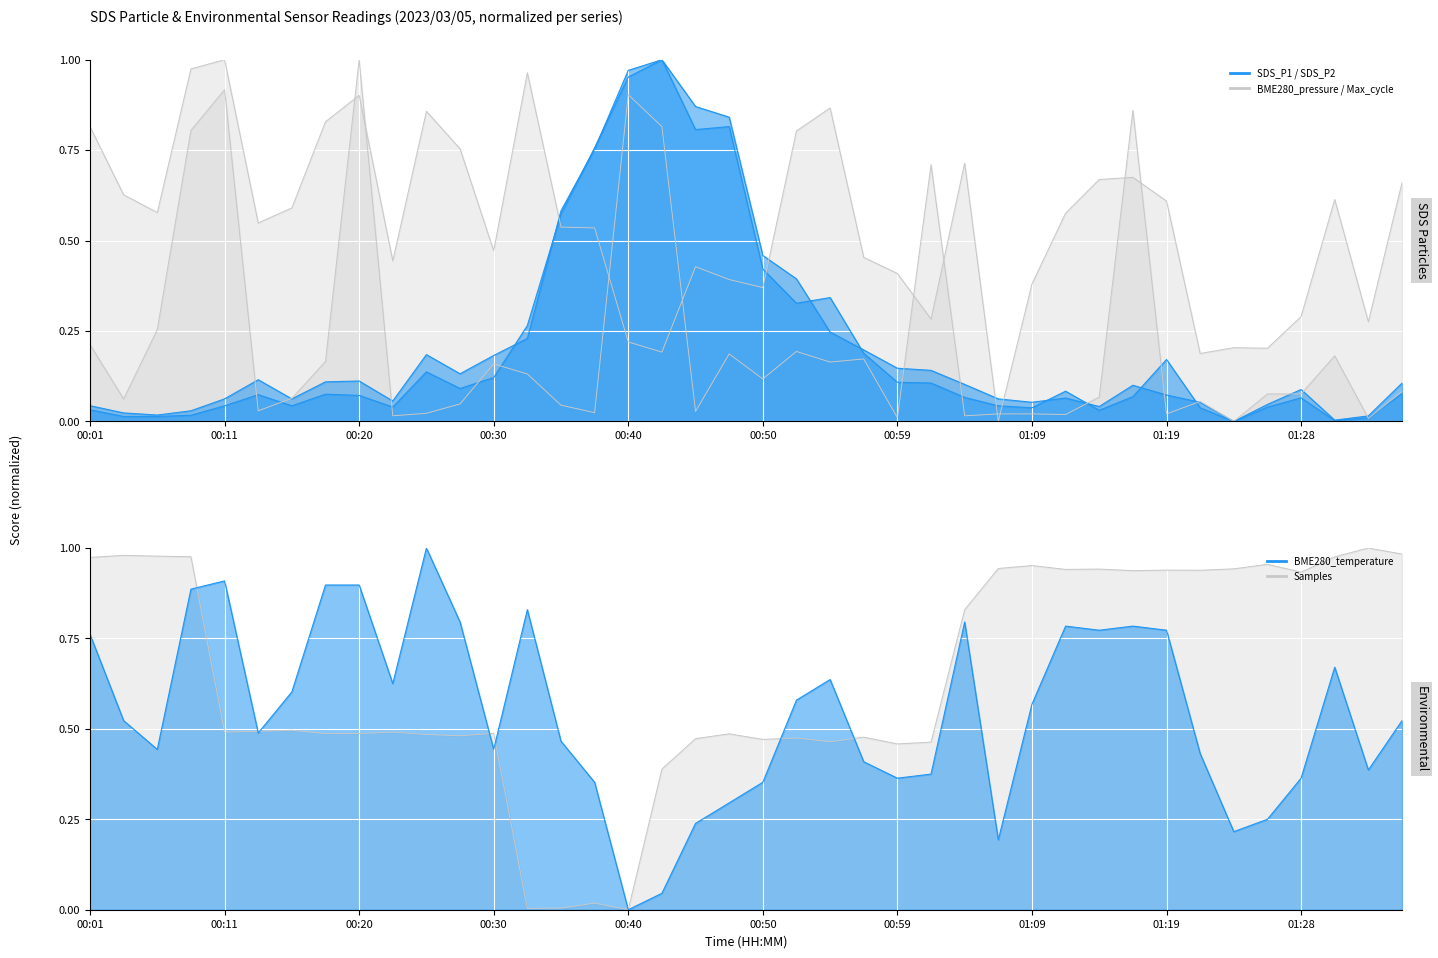

List the series in order of their peak value, highest first.

SDS_P1, SDS_P2, BME280_temperature, BME280_pressure, Max_cycle, Samples